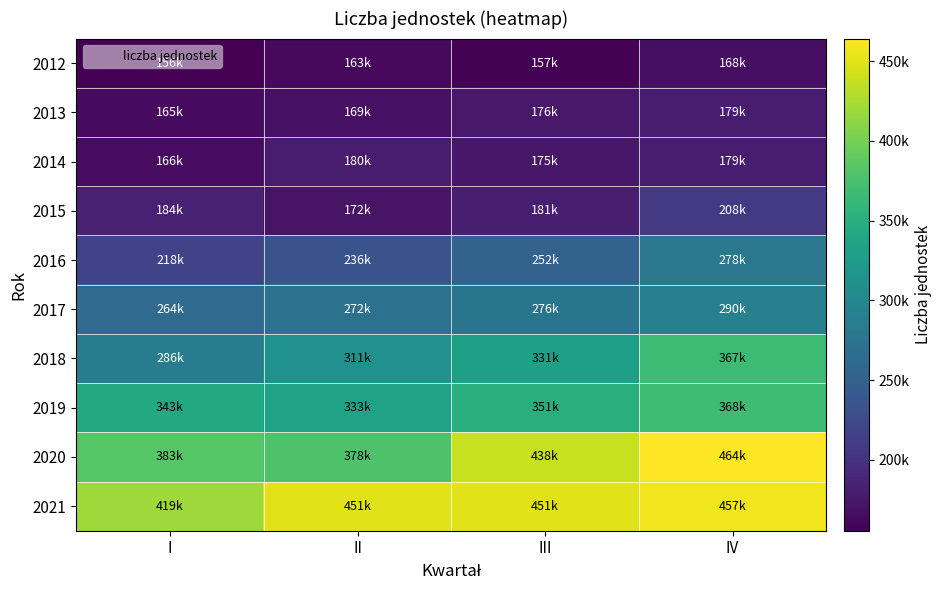

At how many categories does at least one series exceed 429059?

3